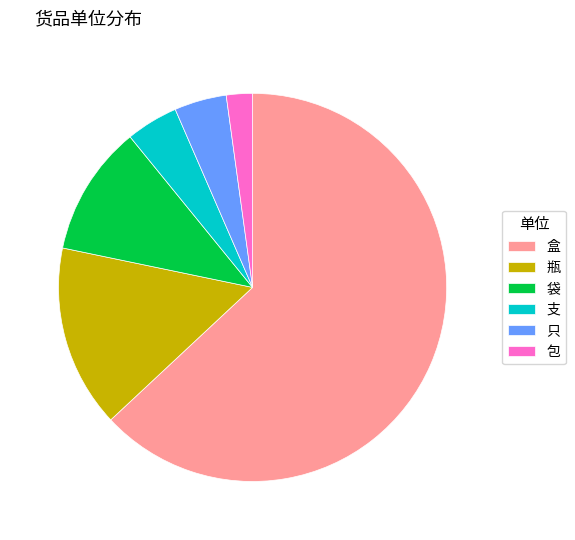

Combined, do 盒 and 支 account for over 50%?

Yes